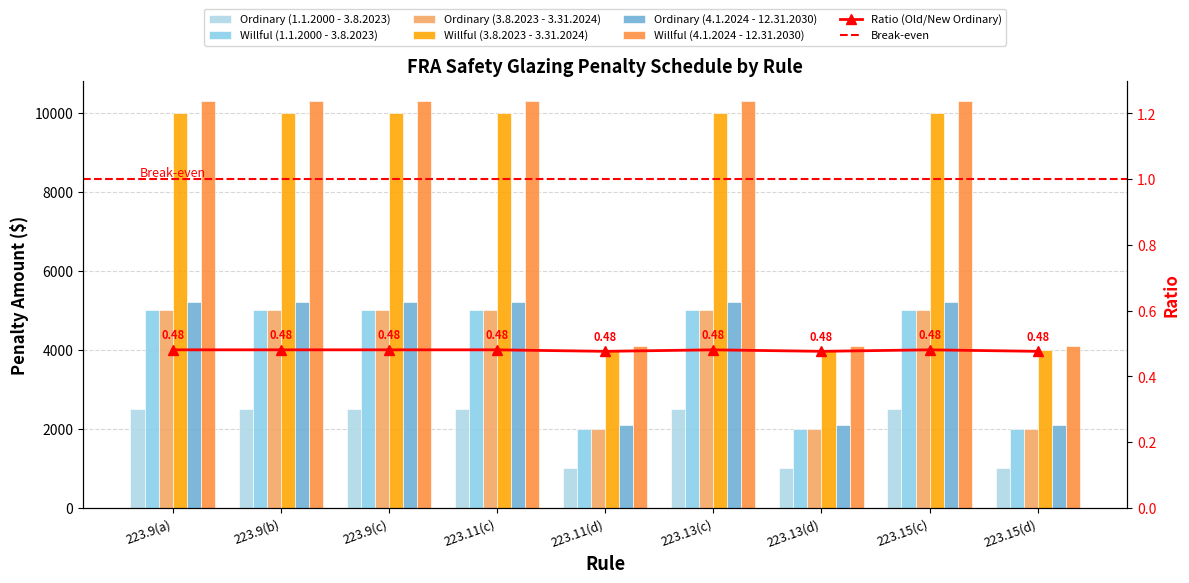

How many bars are there in total?

54